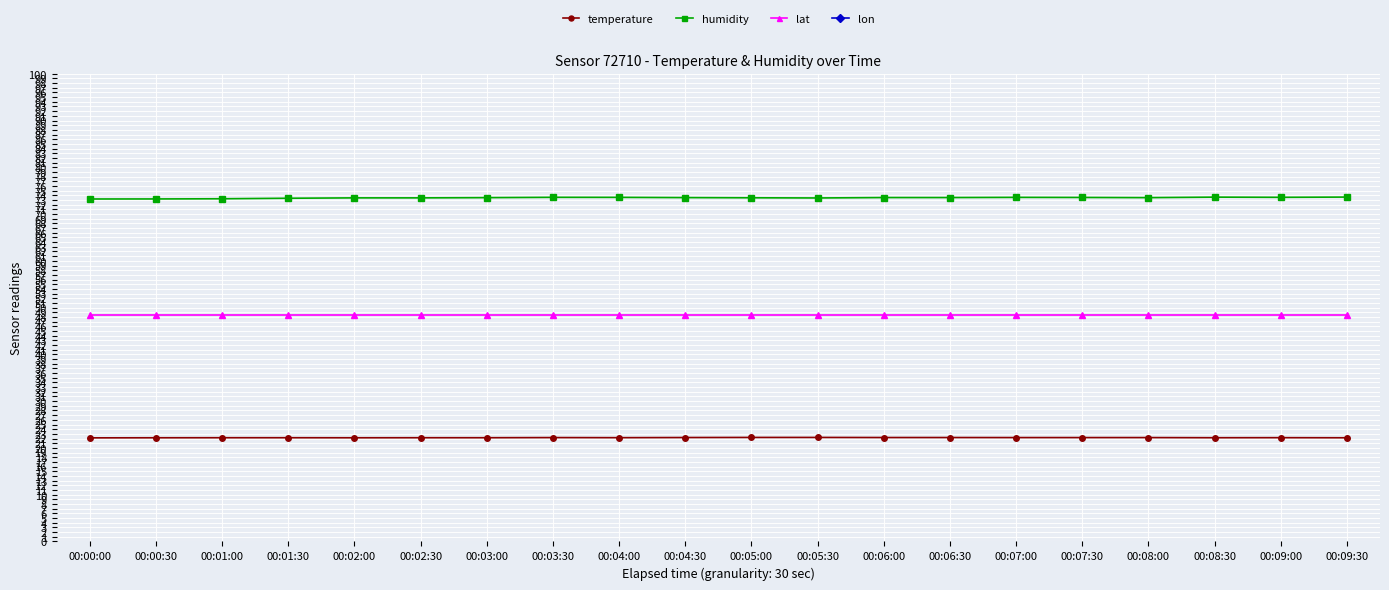

Which series has the largest total across all categories?

humidity